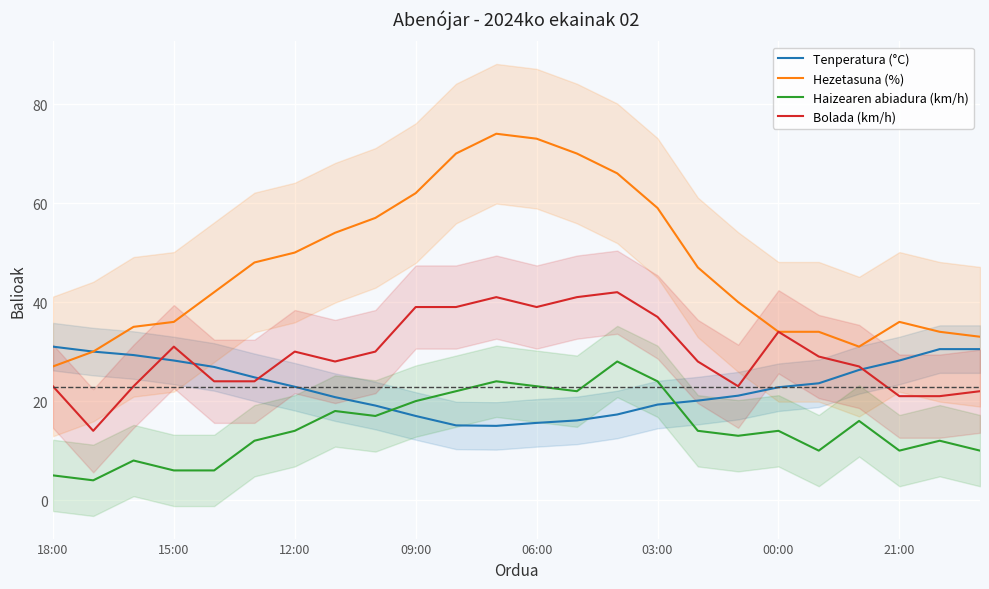

What is the smallest value displayed?

4.0